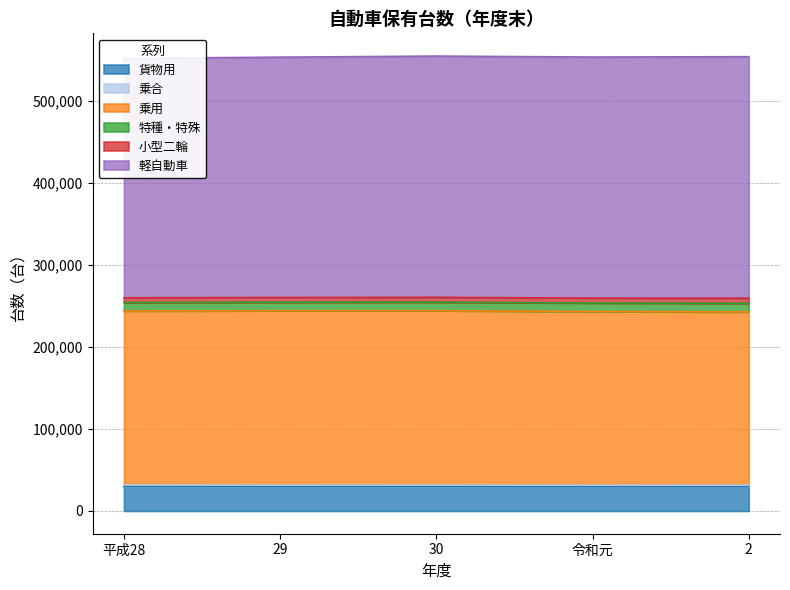

How many data points does each series have?

5